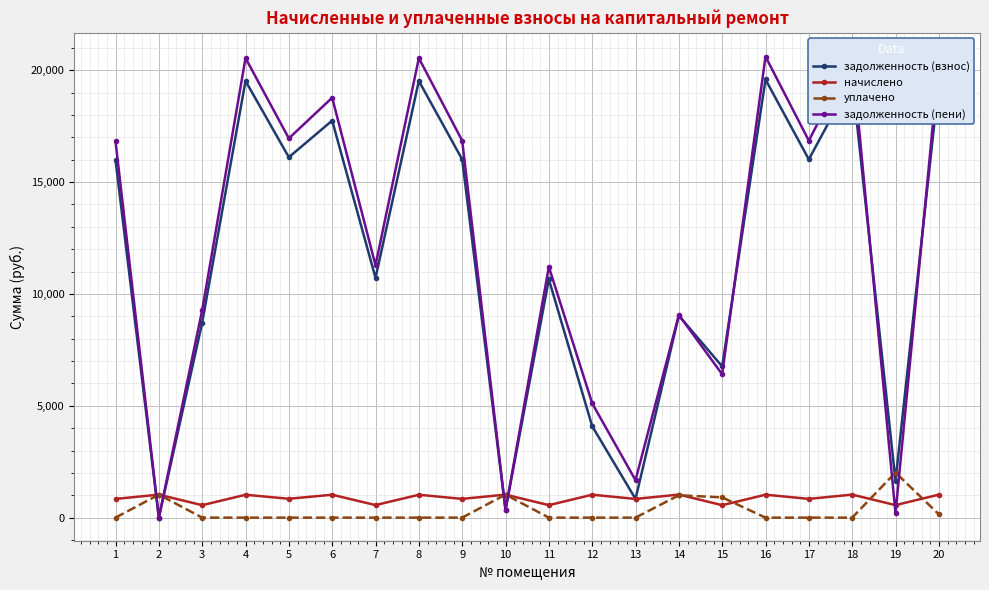

At which category does уплачено reach its first local peak?

2